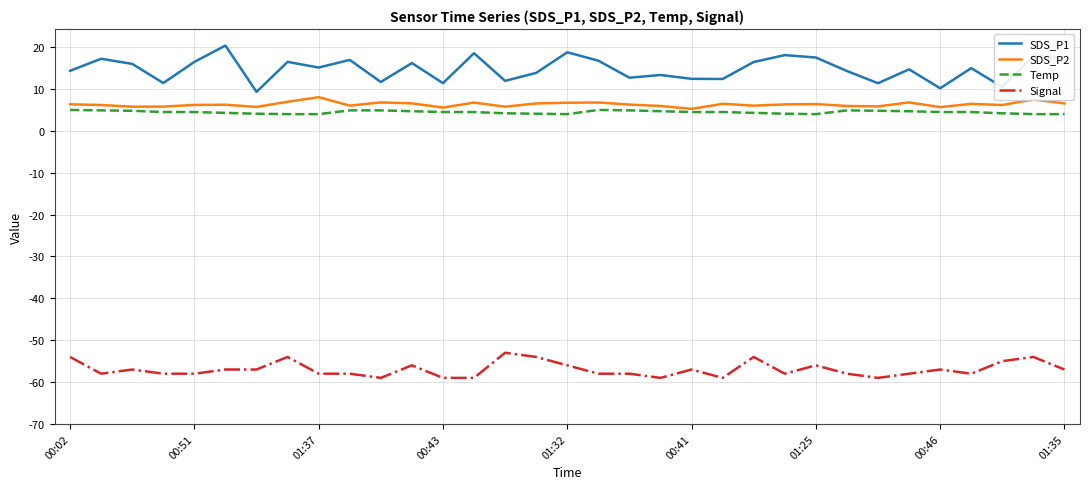

Which series has the widest spread of values?

SDS_P1